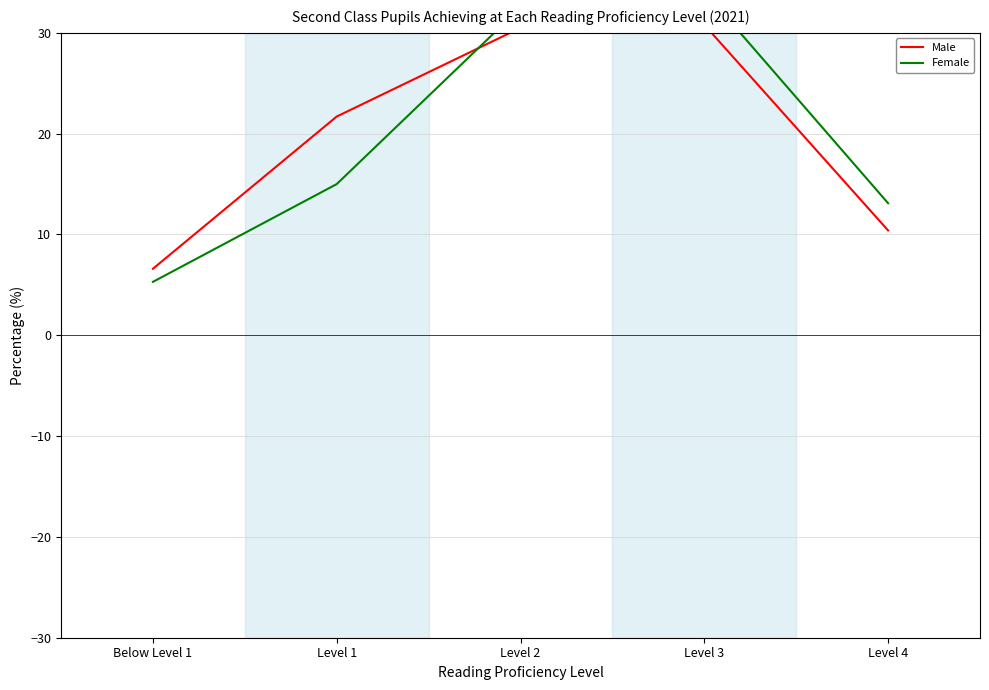

Where is Female nearest to the value 19?

Level 1